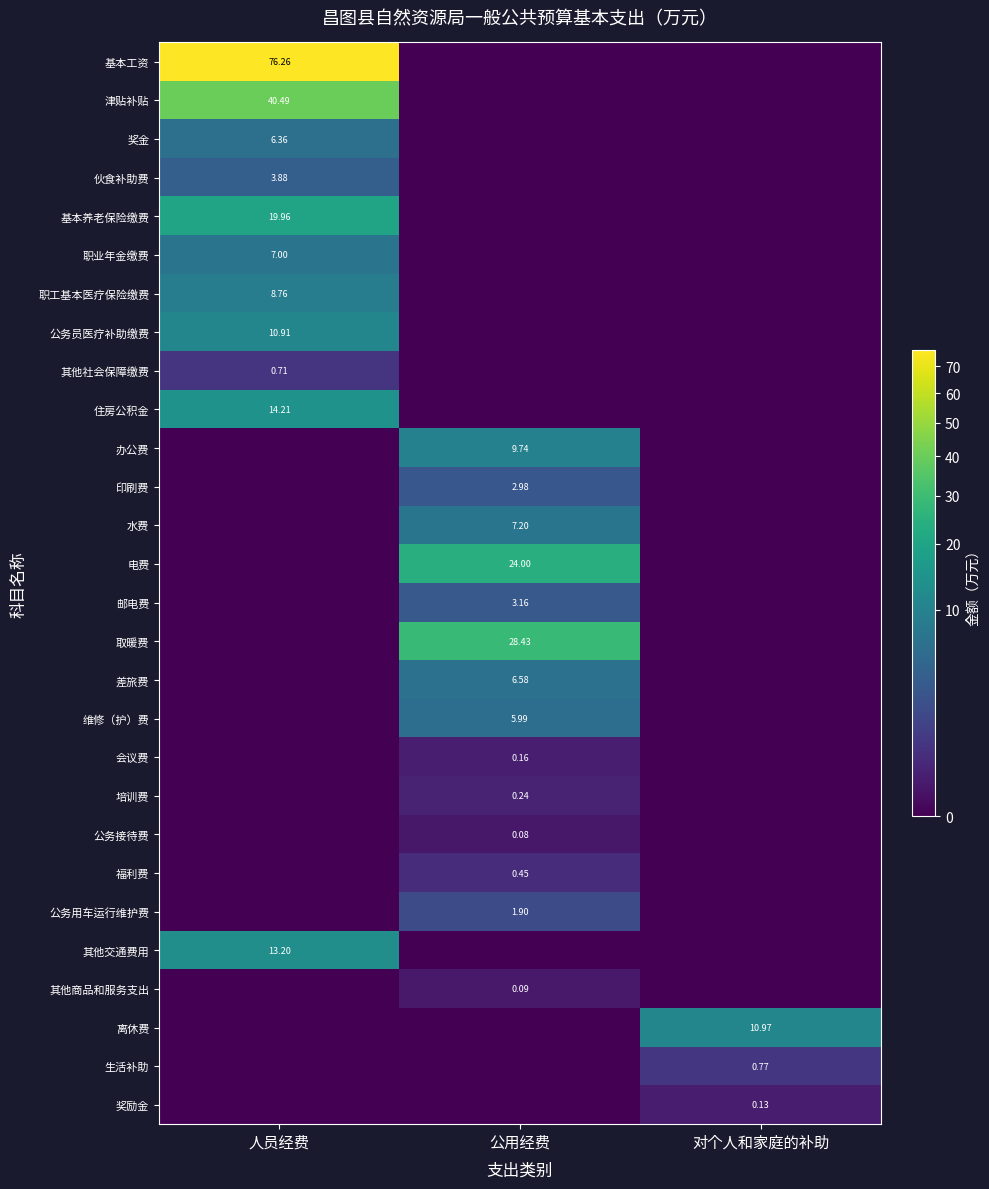

Is it true that 职业年金缴费 equals 3.2 at 公用经费?

False